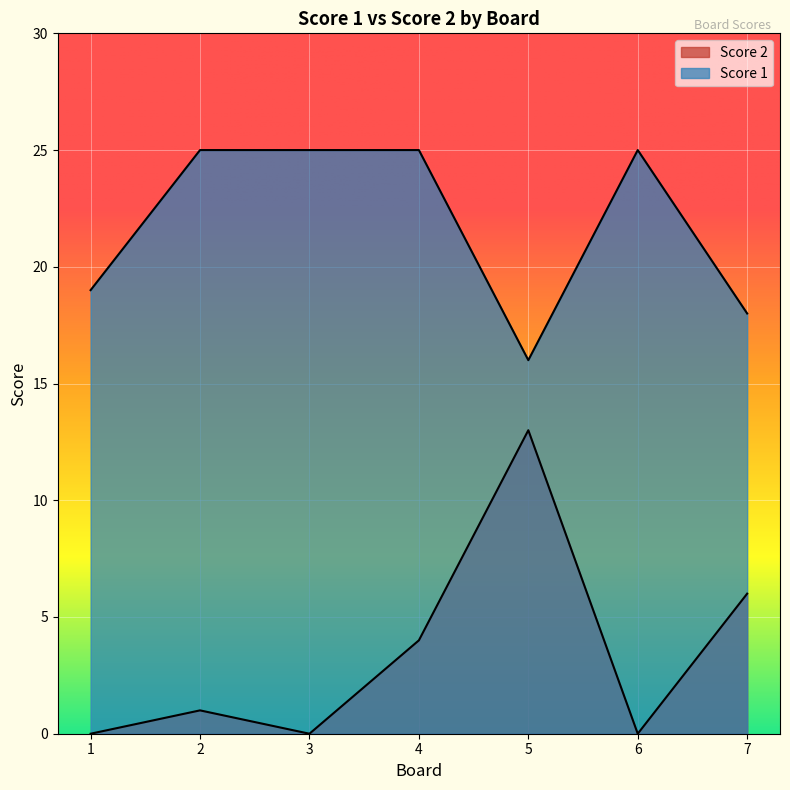

Count the number of data series in this chart.

2